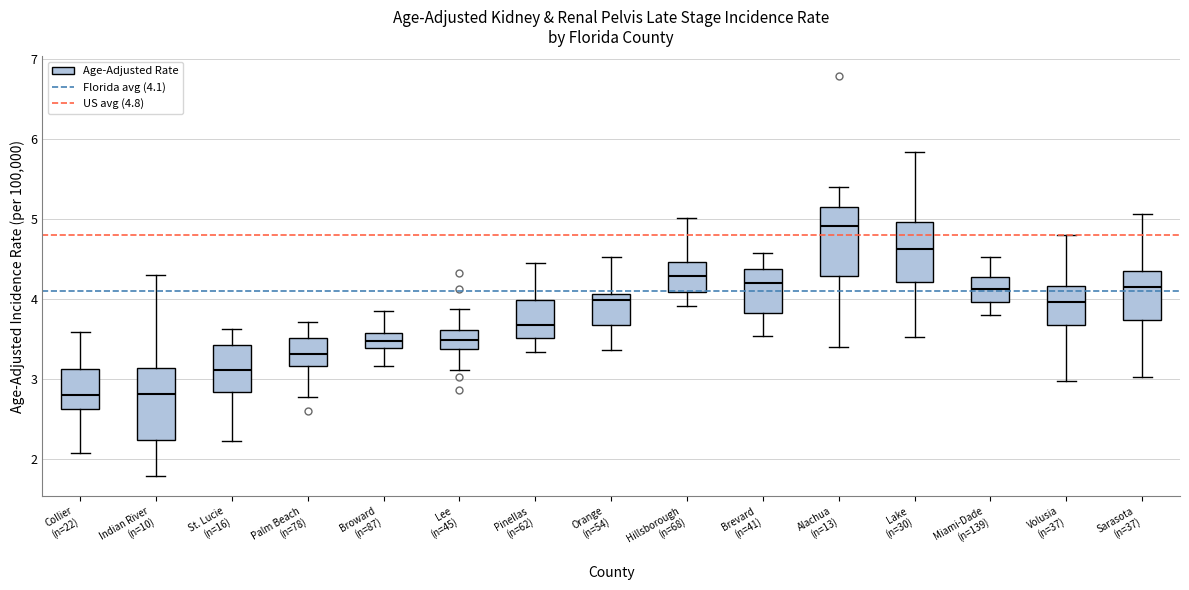

Reading left to right, read every box against the y-axis: the position of its median line, the range the box covers, and the ends of its whiskers. The values are not printed on the chart, so give them approximately, as read against the axis.

Collier (n=22): median 2.8, box 2.6 to 3.1, whiskers 2.1 to 3.6
Indian River (n=10): median 2.8, box 2.2 to 3.1, whiskers 1.8 to 4.3
St. Lucie (n=16): median 3.1, box 2.8 to 3.4, whiskers 2.2 to 3.6
Palm Beach (n=78): median 3.3, box 3.2 to 3.5, whiskers 2.8 to 3.7
Broward (n=87): median 3.5, box 3.4 to 3.6, whiskers 3.2 to 3.8
Lee (n=45): median 3.5, box 3.4 to 3.6, whiskers 3.1 to 3.9
Pinellas (n=62): median 3.7, box 3.5 to 4.0, whiskers 3.3 to 4.5
Orange (n=54): median 4.0, box 3.7 to 4.1, whiskers 3.4 to 4.5
Hillsborough (n=68): median 4.3, box 4.1 to 4.5, whiskers 3.9 to 5.0
Brevard (n=41): median 4.2, box 3.8 to 4.4, whiskers 3.5 to 4.6
Alachua (n=13): median 4.9, box 4.3 to 5.1, whiskers 3.4 to 5.4
Lake (n=30): median 4.6, box 4.2 to 5.0, whiskers 3.5 to 5.8
Miami-Dade (n=139): median 4.1, box 4.0 to 4.3, whiskers 3.8 to 4.5
Volusia (n=37): median 4.0, box 3.7 to 4.2, whiskers 3.0 to 4.8
Sarasota (n=37): median 4.1, box 3.7 to 4.3, whiskers 3.0 to 5.1